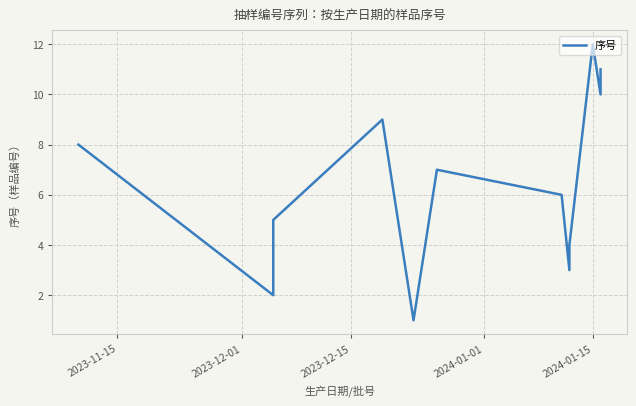

How many interior local valleys (lower than both neighbors) does the data have?

4